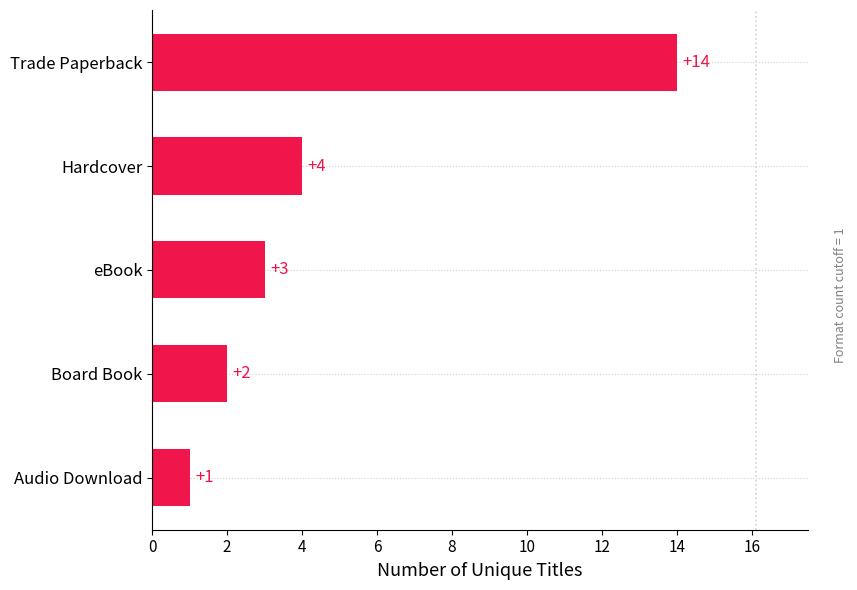

What is the maximum value shown in the chart?

14